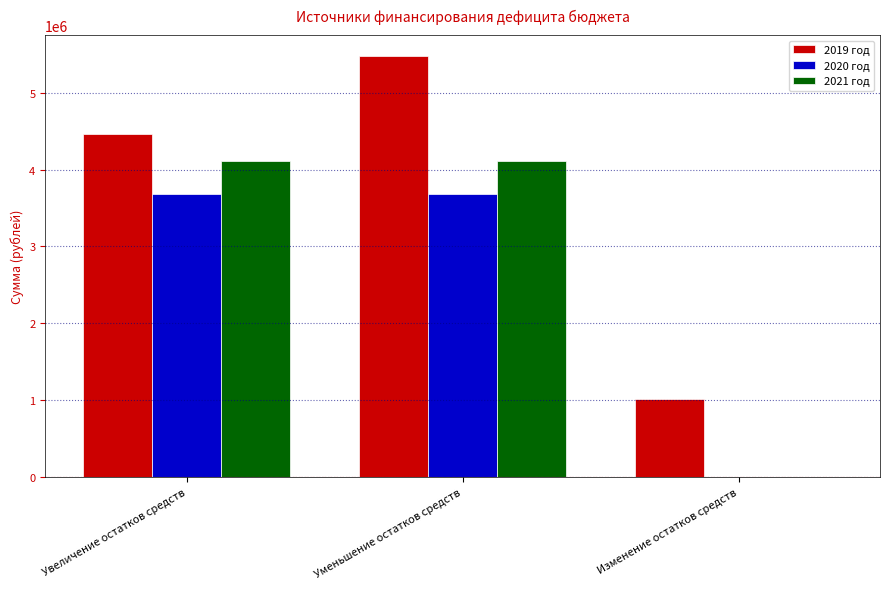

At which category does the chart reach its peak across all series?

Уменьшение остатков средств